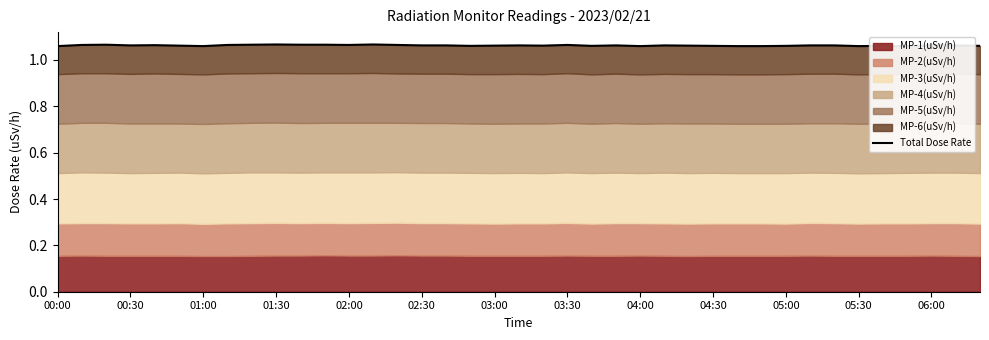

How many data points does each series have?

39